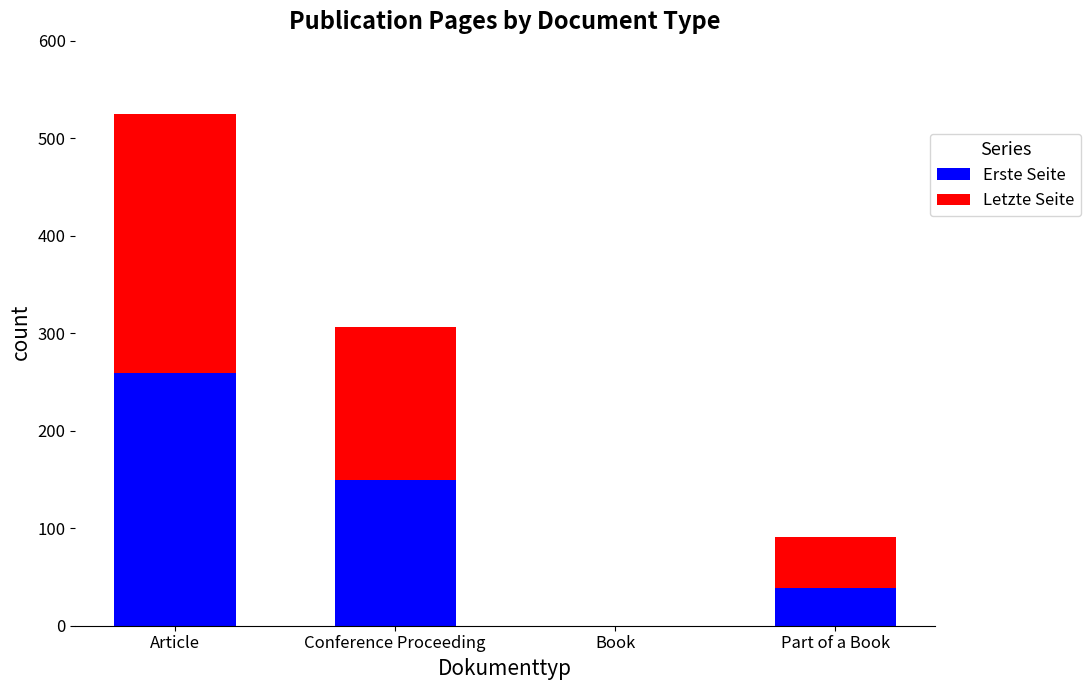

How many Erste Seite values are between 39 and 259?

3